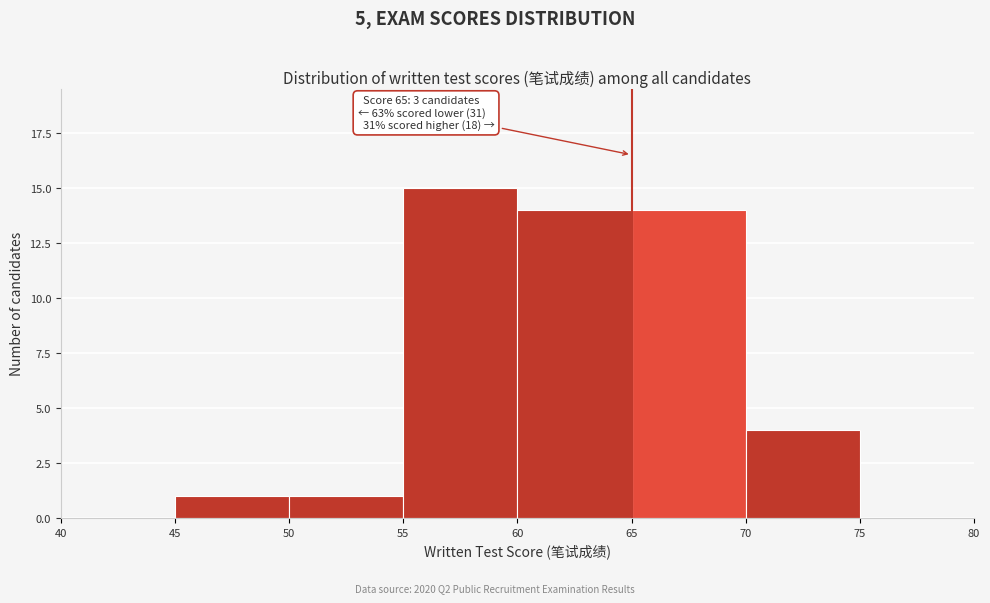

Over which range of the x-axis is the bar tallest?

55 to 60